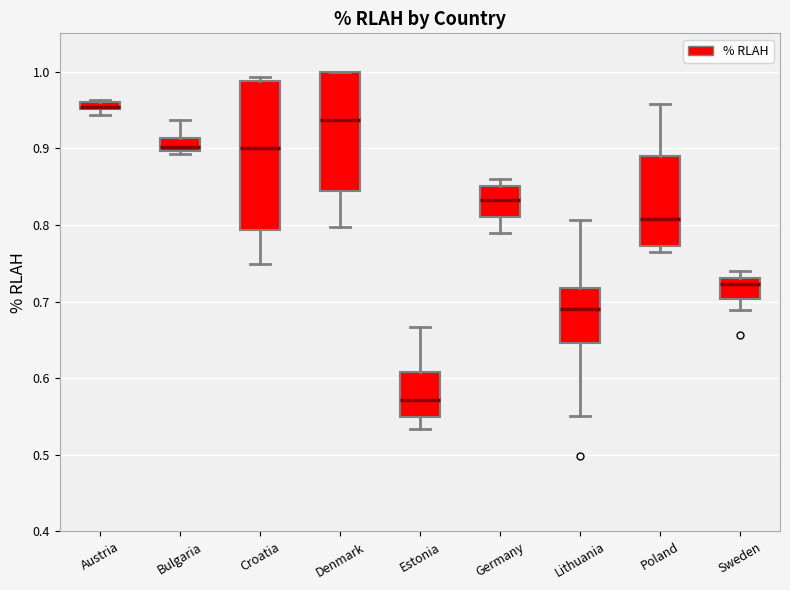

Where is the upper edge of the box for Denmark on the y-axis? The values are not printed on the chart, so give them approximately, as read against the axis.

1.00